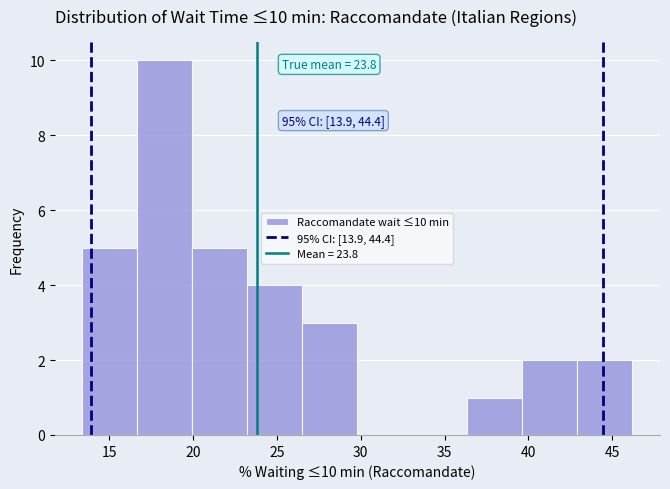

Over which range of the x-axis is the bar tallest?

16.5 to 20.0